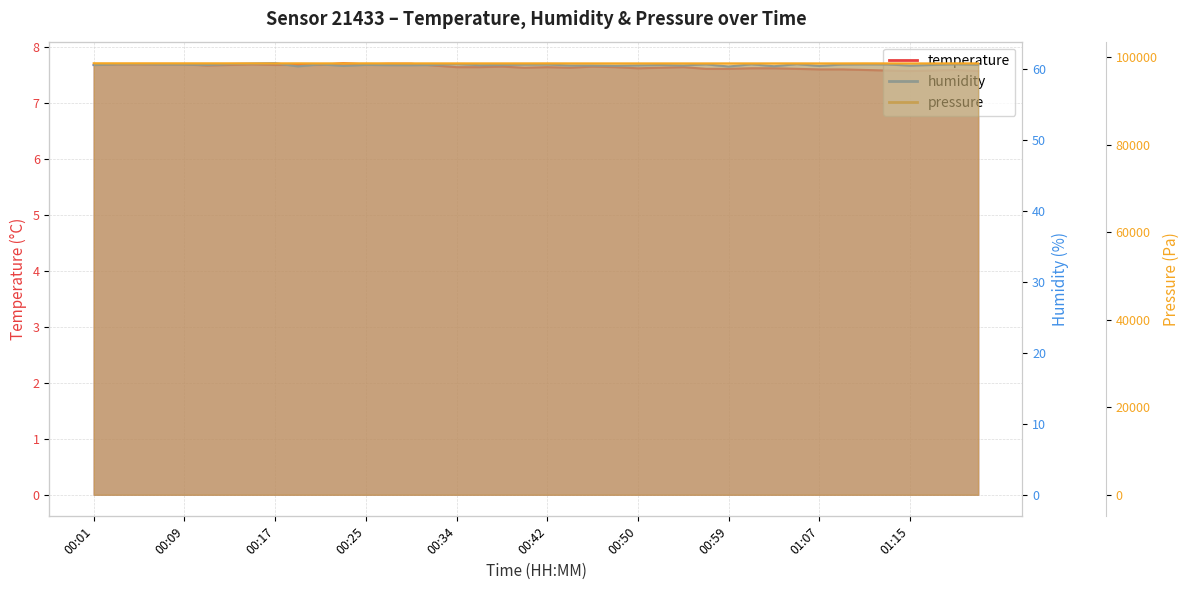

What is the value of the humidity point at the 26th from the left?

60.6